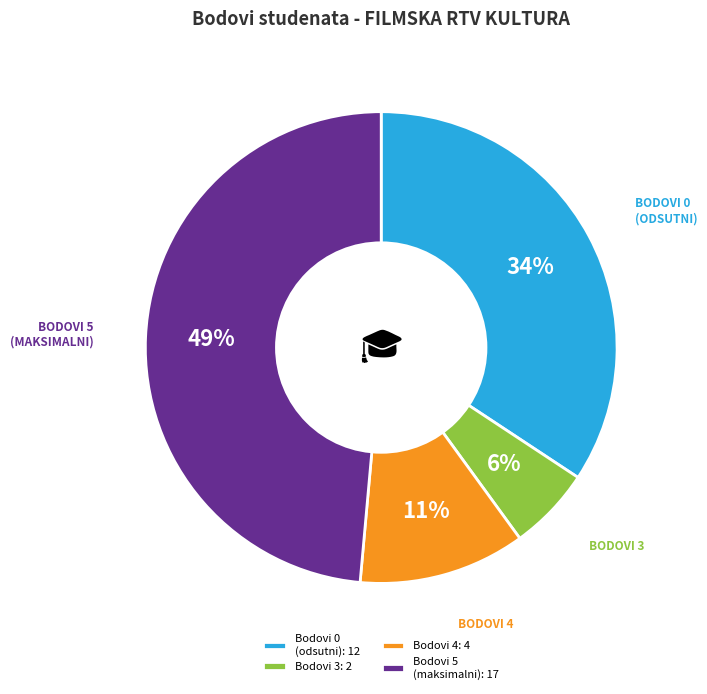

How many segments does this pie chart have?

4